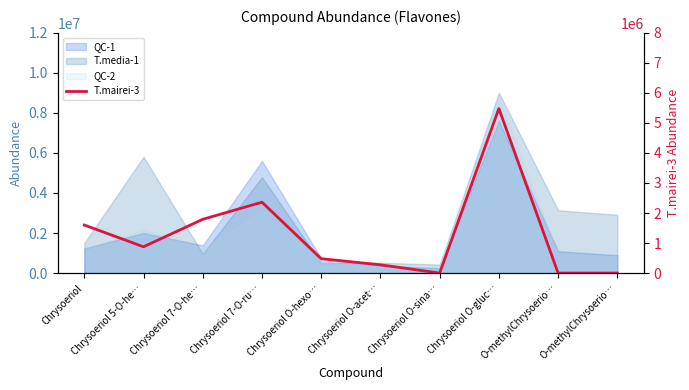

What is the change in value from Chrysoeriol O-hexo… to O-methylChrysoerio…?

-479000